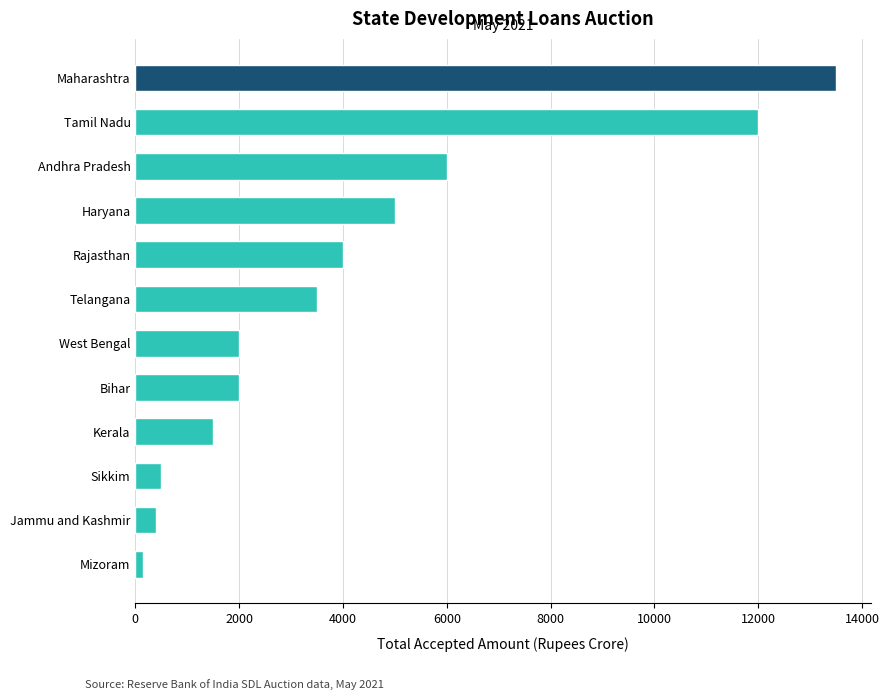

The value at Andhra Pradesh is 6000. True or false?

True